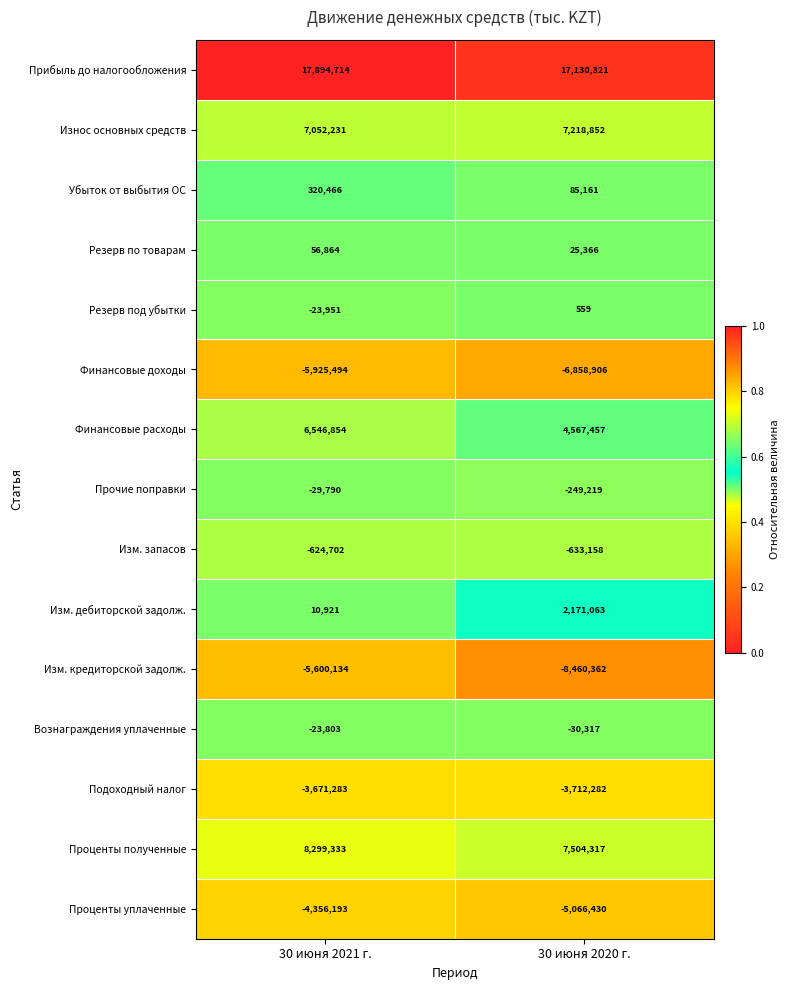

What is the approximate value of Изм. дебиторской задолж. at 30 июня 2020 г., to the nearest 100?

2171100